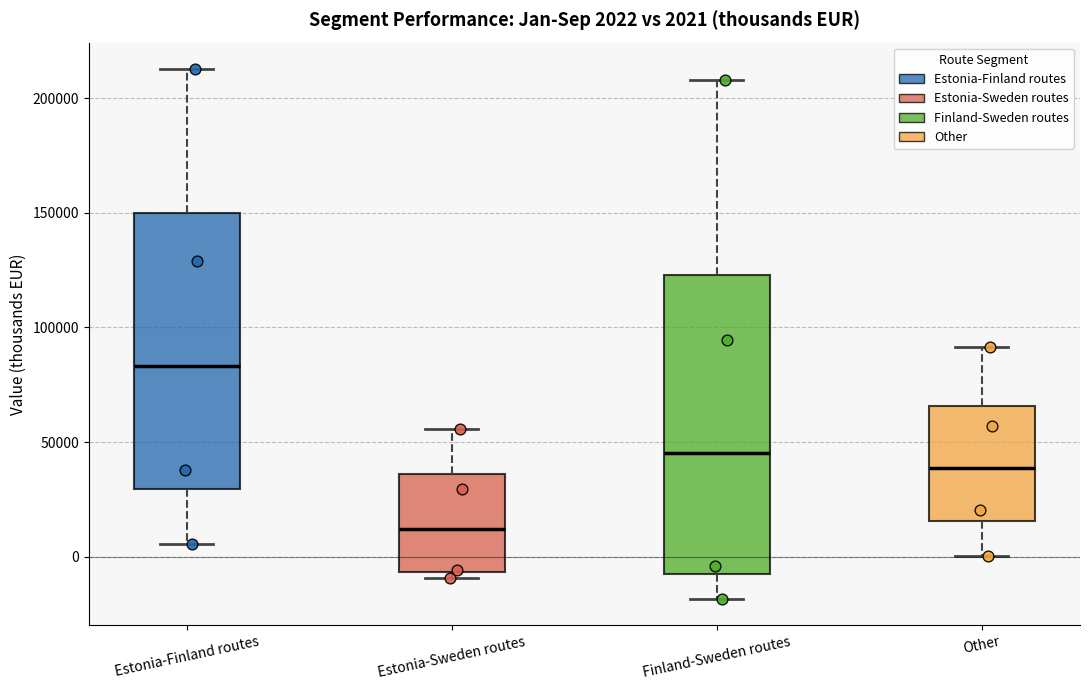

Which box is the tallest, from its lower edge to its upper edge?

Finland-Sweden routes